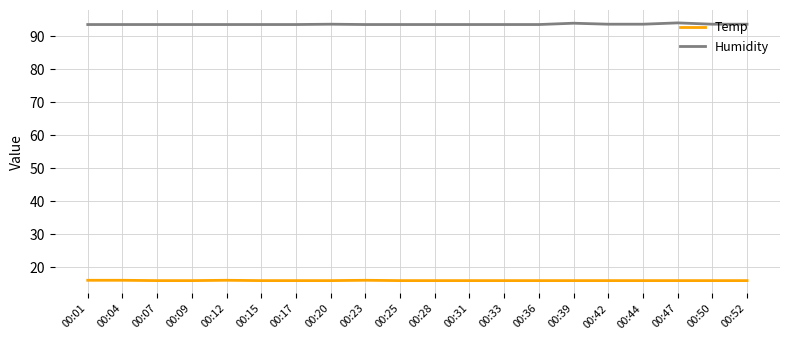

True or false: Humidity has a value of 125.9 at 00:07.

False